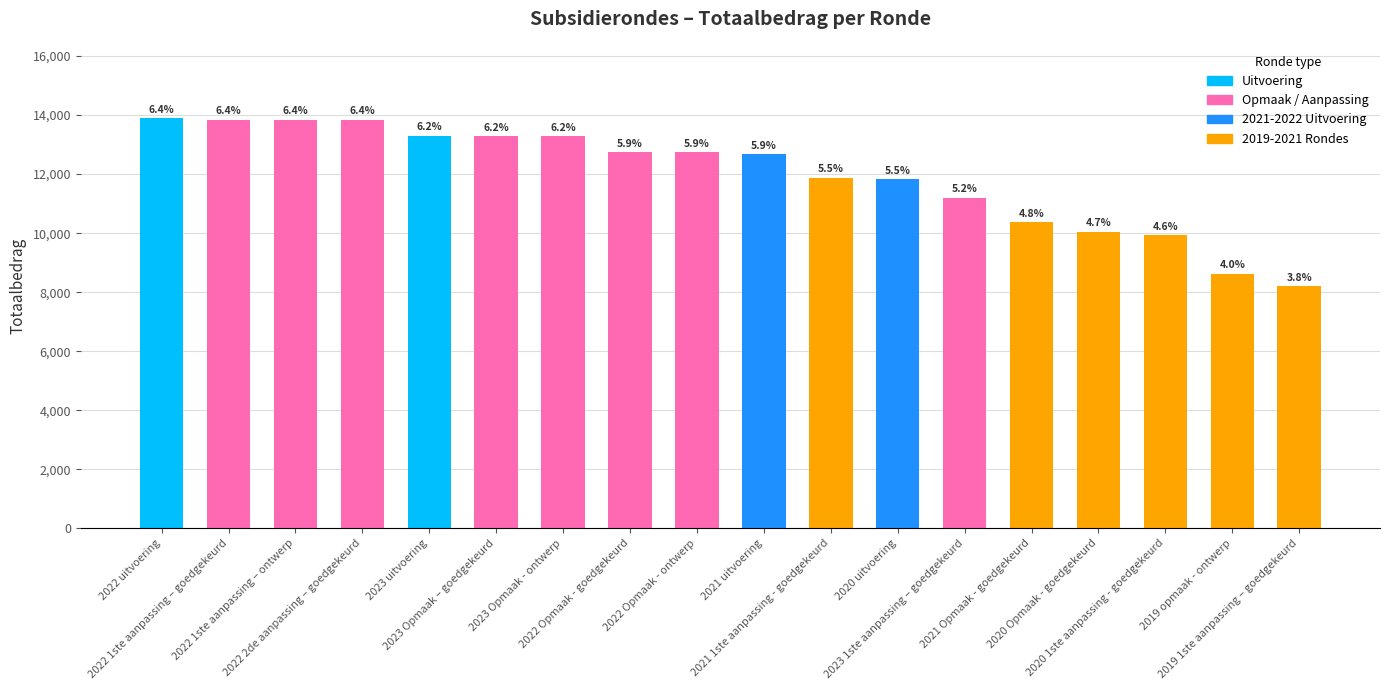

Does the chart contain any negative values?

No